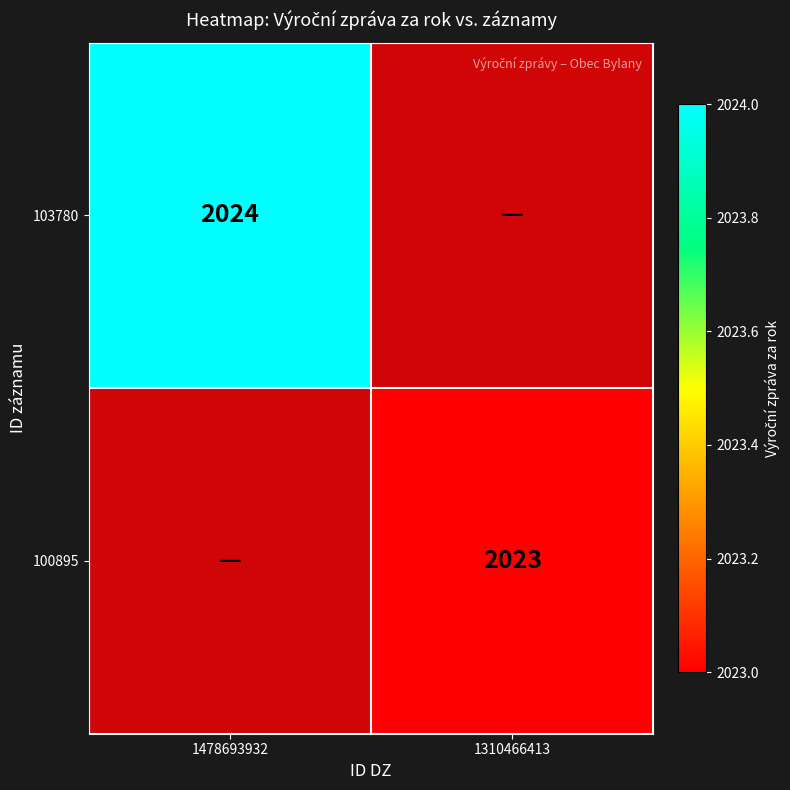

Count the number of data series in this chart.

2